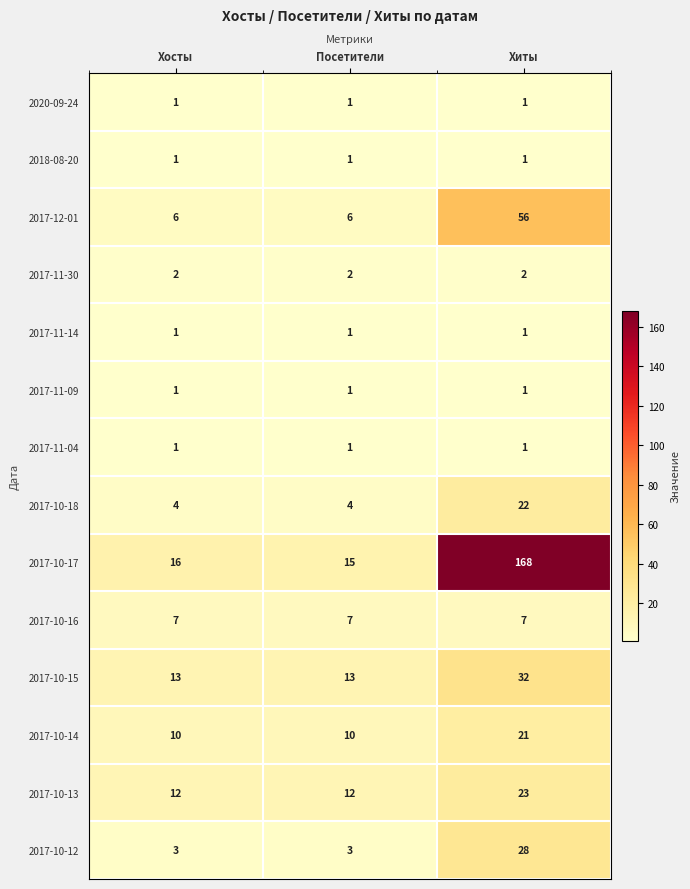

Count the 2017-12-01 values in the range 6 to 56.

3